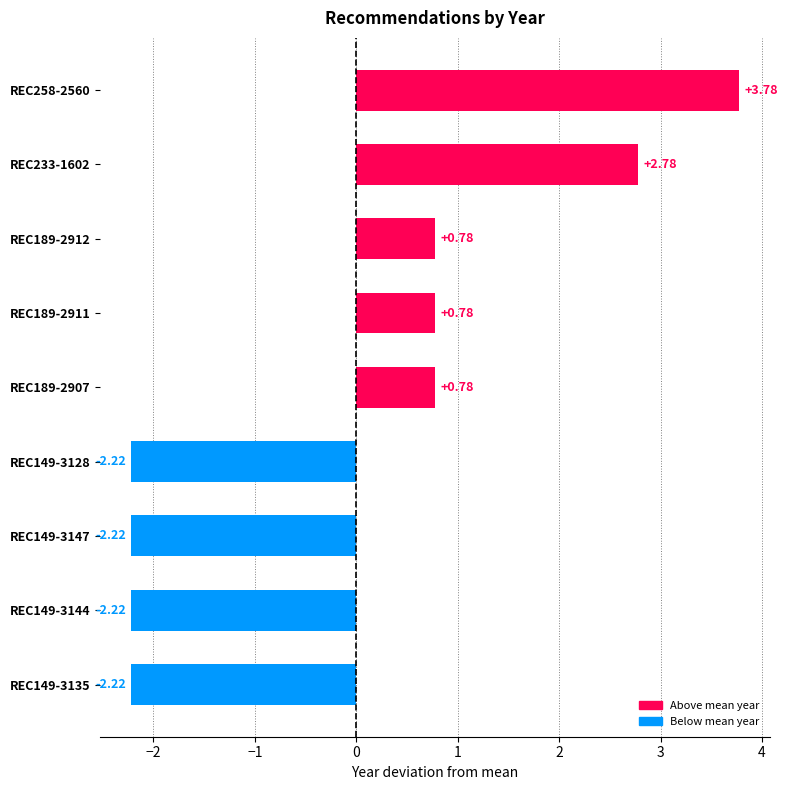

What is the difference between the second highest and minimum values?

5.0